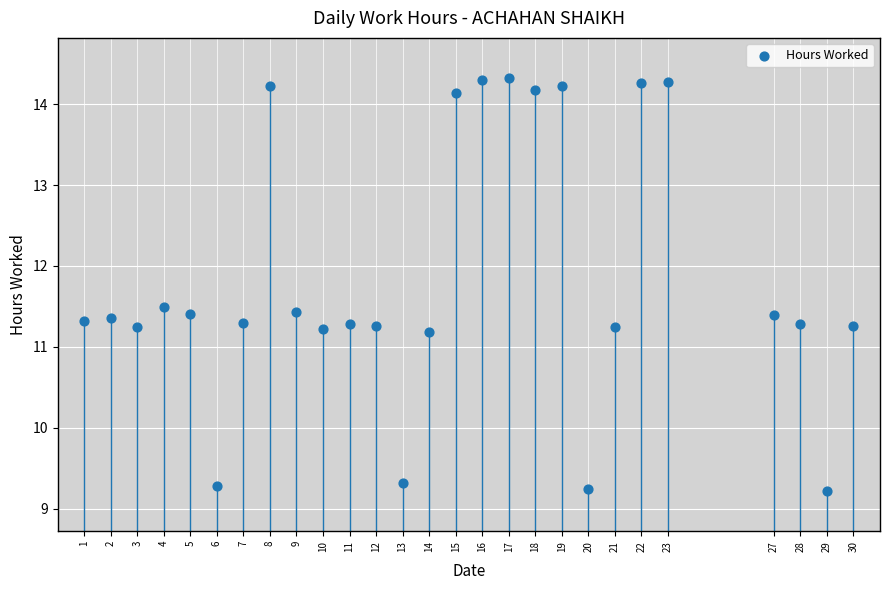

What is the range of Y values (max minus min)?

5.1